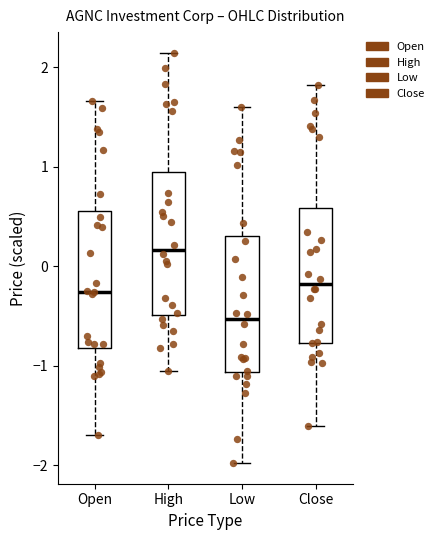

Where does the upper whisker of the box for Low end on the y-axis? The values are not printed on the chart, so give them approximately, as read against the axis.

1.6